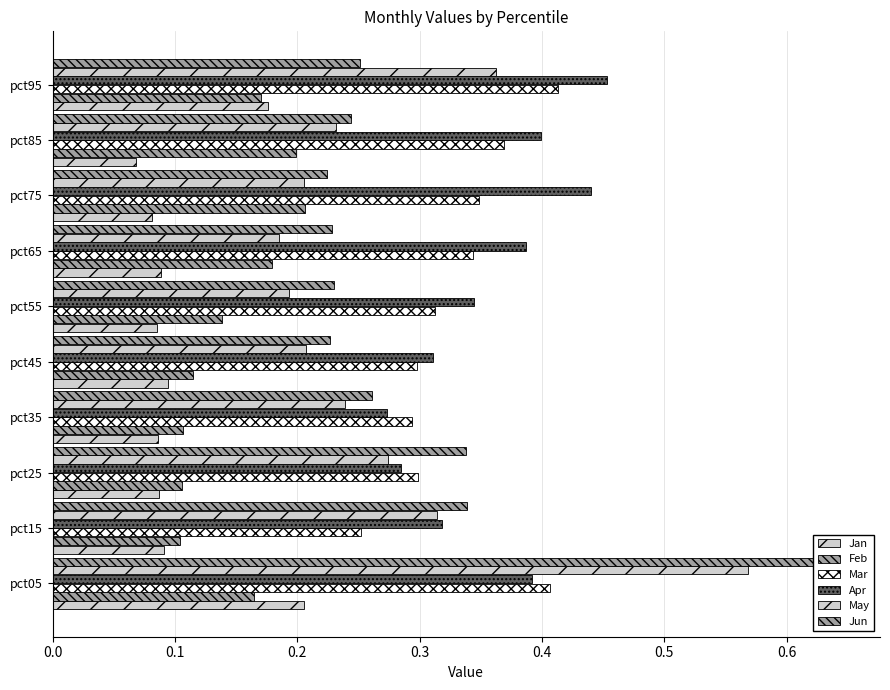

The Jan series shows 0.1 at pct25. True or false?

True